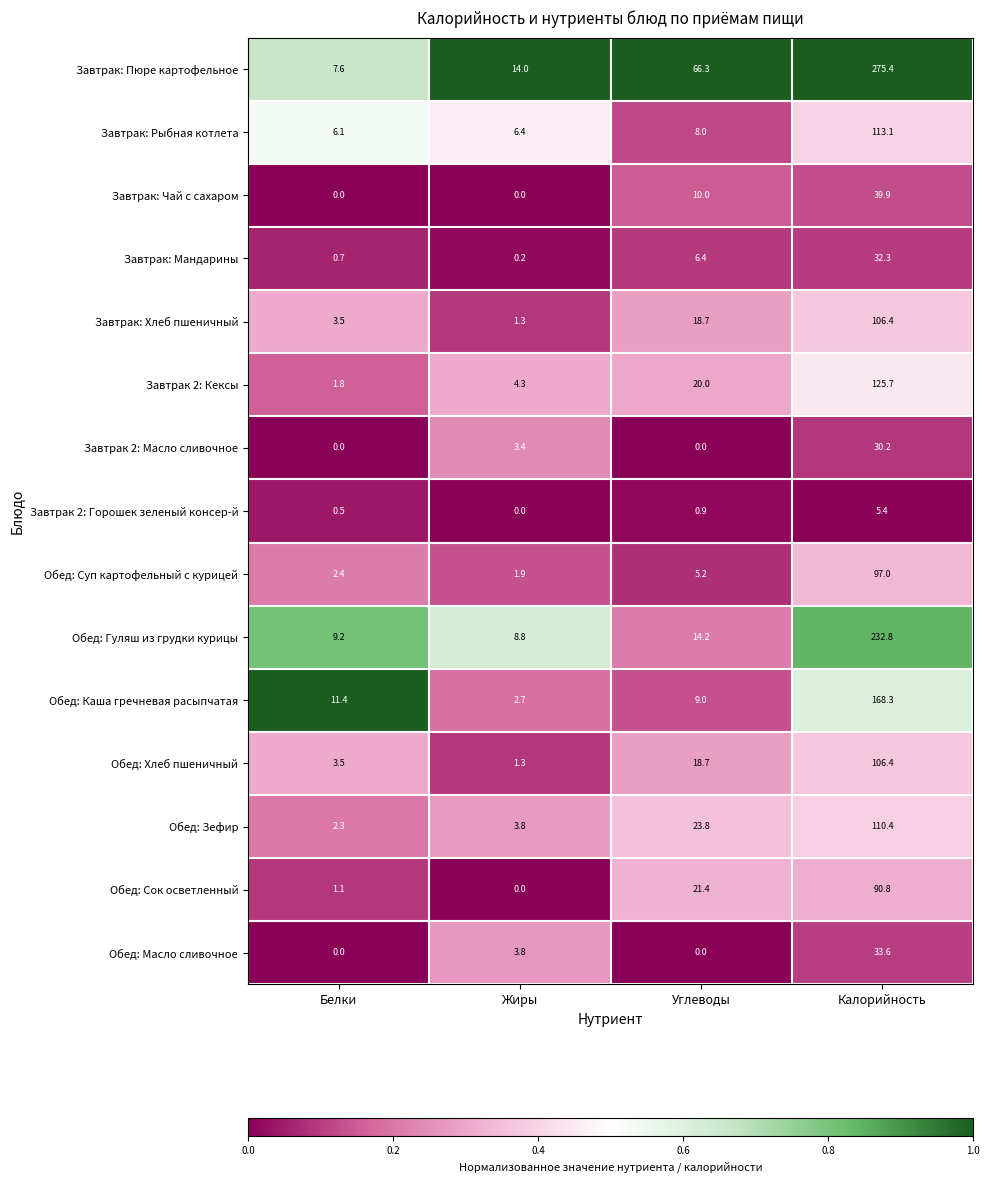

Which series has the largest total across all categories?

Завтрак: Пюре картофельное